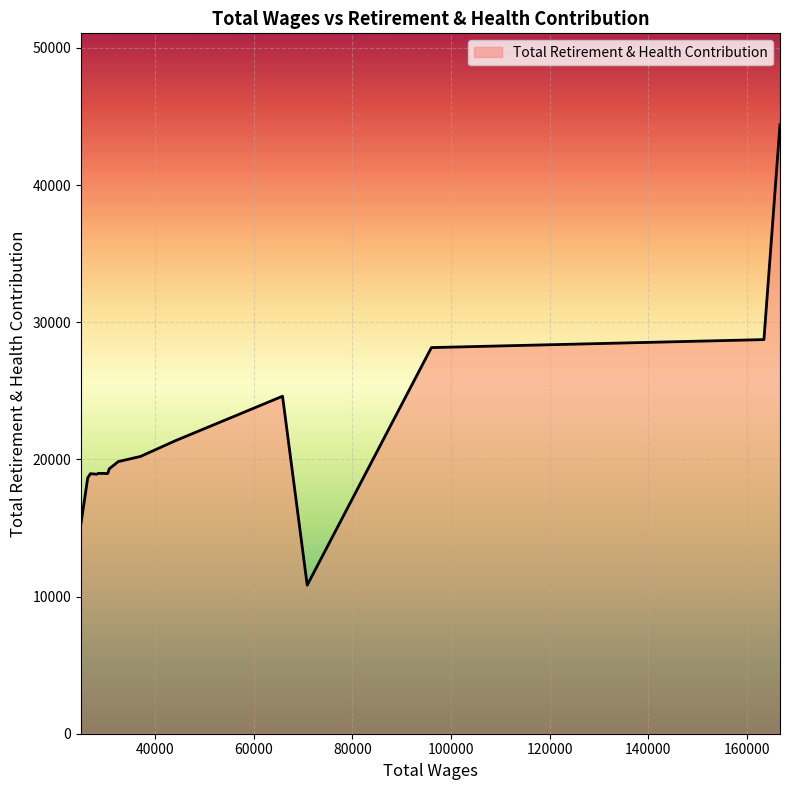

What is the smallest value displayed?

10831